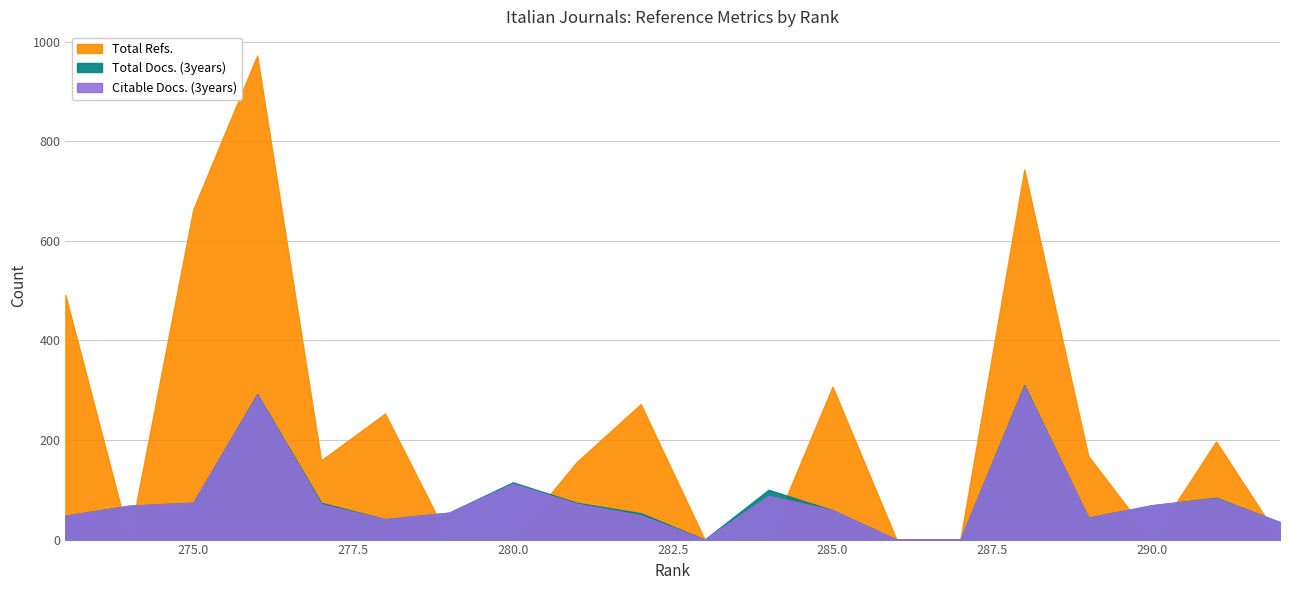

Which series has the largest total across all categories?

Total Refs.